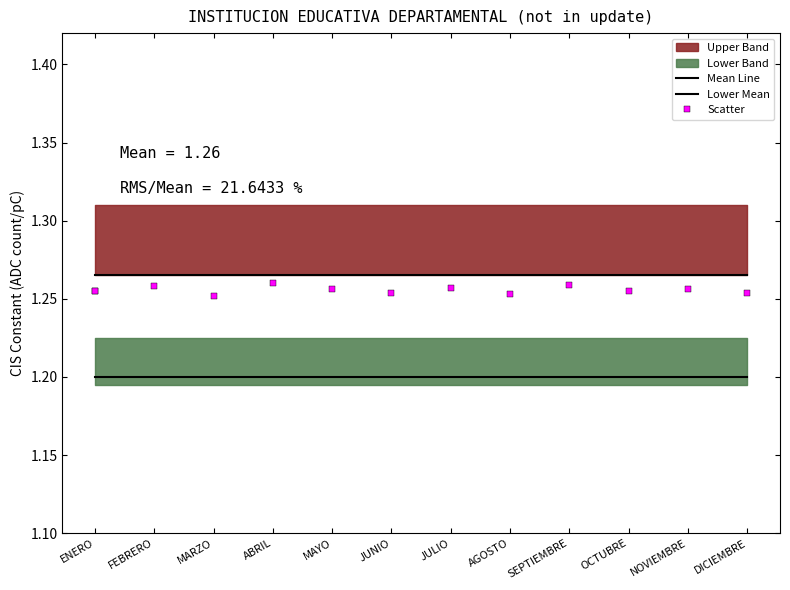

Reading right to left, transcribe all the data shown in this chart.

Mean Line: DICIEMBRE=1.3	NOVIEMBRE=1.3	OCTUBRE=1.3	SEPTIEMBRE=1.3	AGOSTO=1.3	JULIO=1.3	JUNIO=1.3	MAYO=1.3	ABRIL=1.3	MARZO=1.3	FEBRERO=1.3	ENERO=1.3
Lower Mean: DICIEMBRE=1.2	NOVIEMBRE=1.2	OCTUBRE=1.2	SEPTIEMBRE=1.2	AGOSTO=1.2	JULIO=1.2	JUNIO=1.2	MAYO=1.2	ABRIL=1.2	MARZO=1.2	FEBRERO=1.2	ENERO=1.2